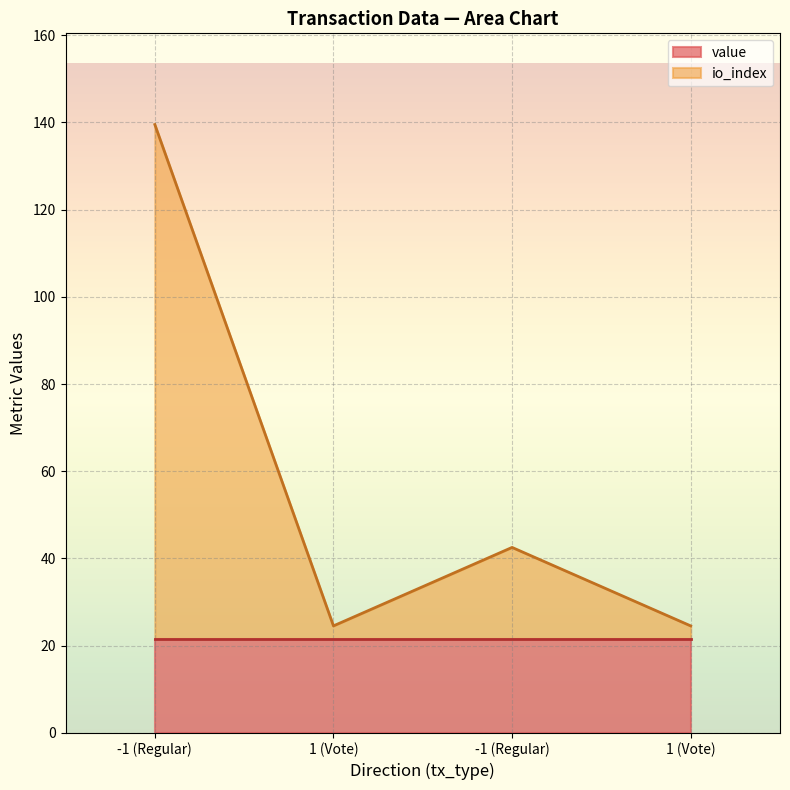

The value at 1 (Vote) is 39.5. True or false?

False